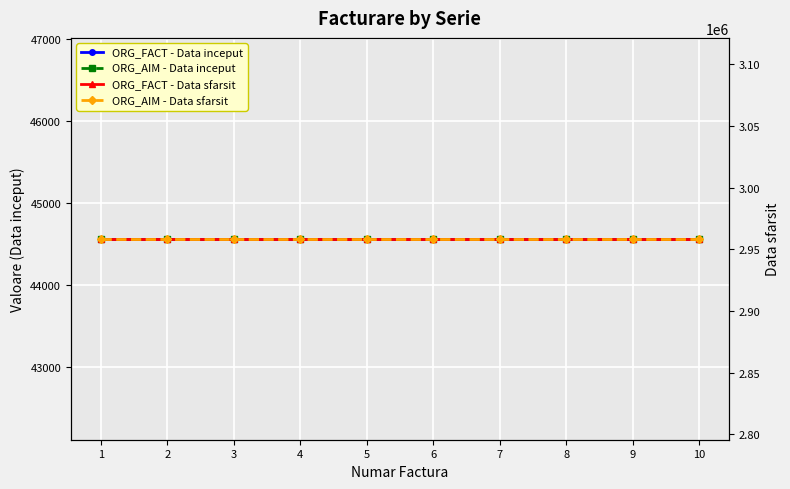

Is the value of ORG_AIM - Data inceput at 4 greater than the value of ORG_AIM - Data sfarsit at 6?

No